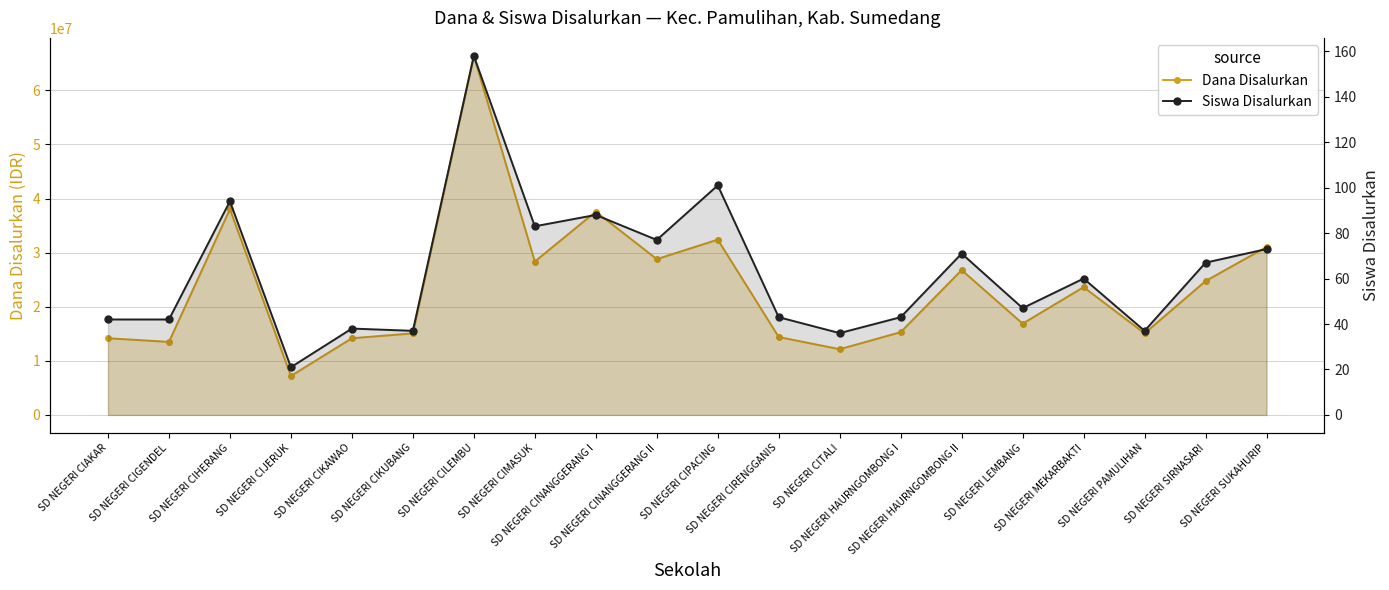

Rank the series by their average value, from lowest to highest.

Siswa Disalurkan, Dana Disalurkan